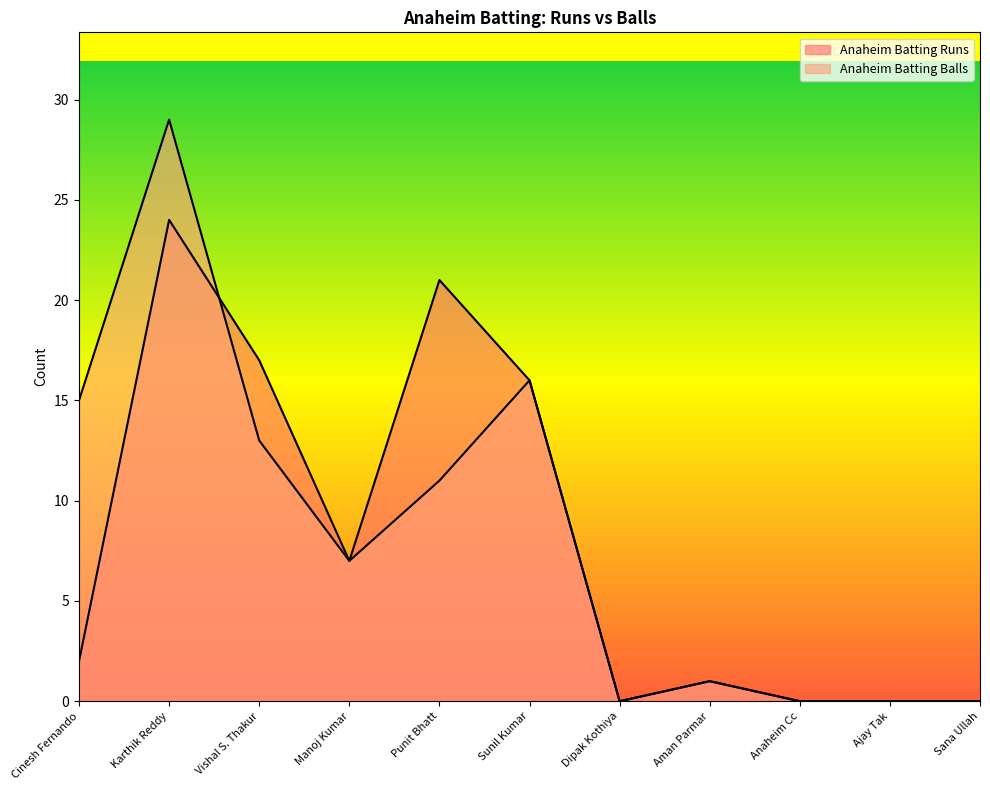

Reading left to right, list all the values displayed in this chart.

Anaheim Batting Runs: 2	24	17	7	21	16	0	1	0	0	0
Anaheim Batting Balls: 15	29	13	7	11	16	0	1	0	0	0